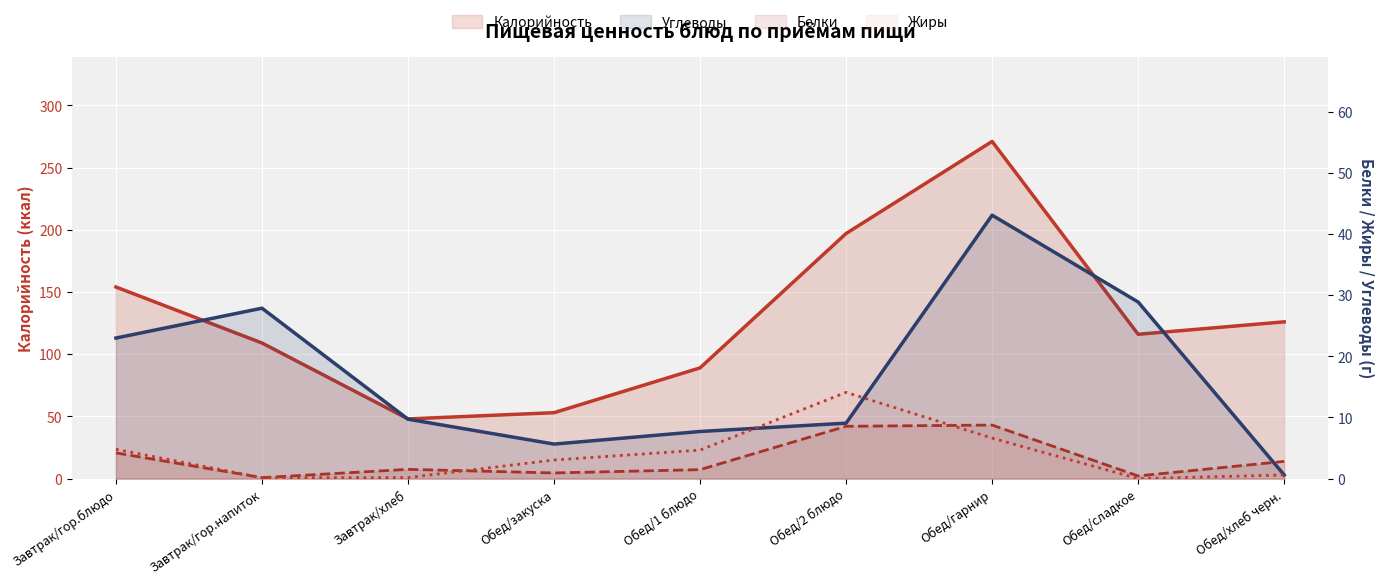

What is the label of the 6th point from the left?

Обед/2 блюдо